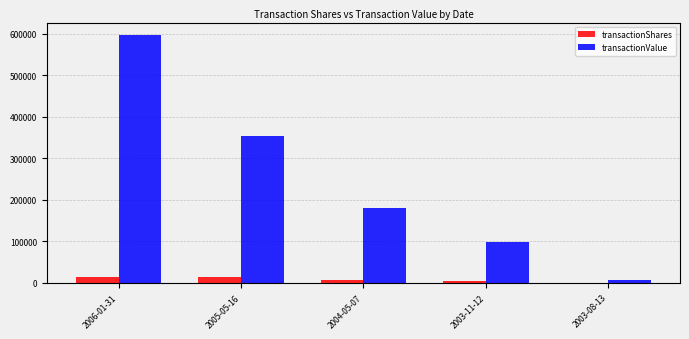

Which series has the largest total across all categories?

transactionValue